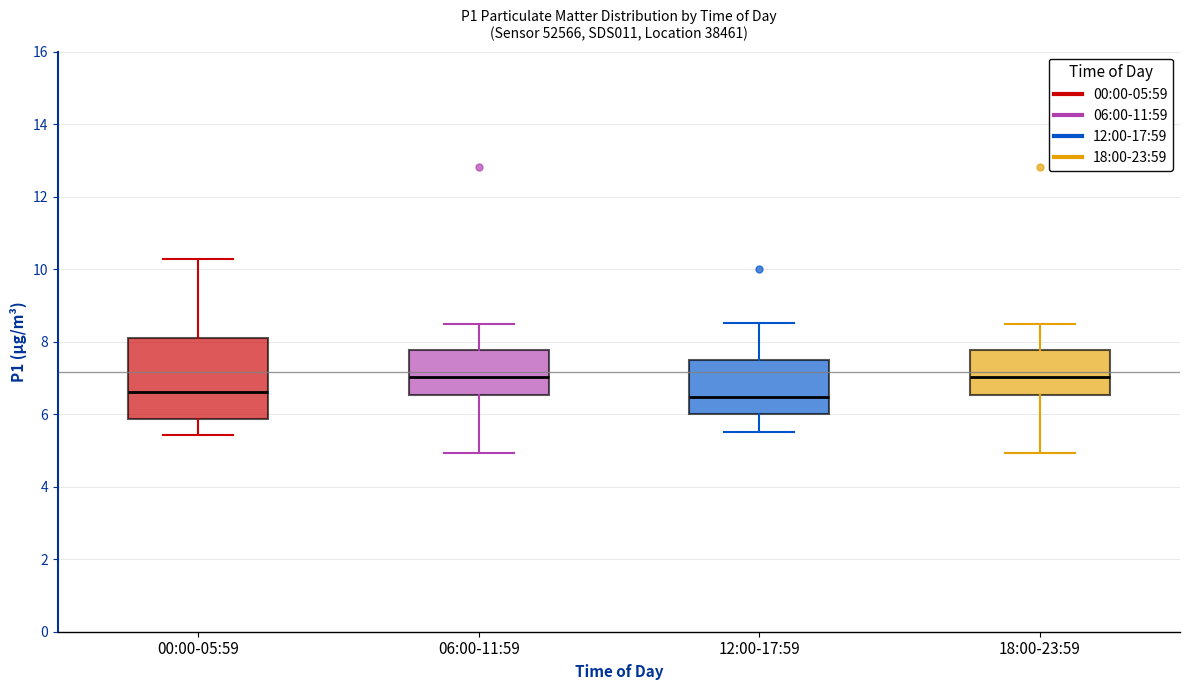

Reading left to right, read every box against the y-axis: the position of its median line, the range the box covers, and the ends of its whiskers. The values are not printed on the chart, so give them approximately, as read against the axis.

00:00-05:59: median 6.6, box 5.8 to 8.2, whiskers 5.4 to 10.2
06:00-11:59: median 7.0, box 6.6 to 7.8, whiskers 5.0 to 8.4
12:00-17:59: median 6.4, box 6.0 to 7.6, whiskers 5.6 to 8.6
18:00-23:59: median 7.0, box 6.6 to 7.8, whiskers 5.0 to 8.4